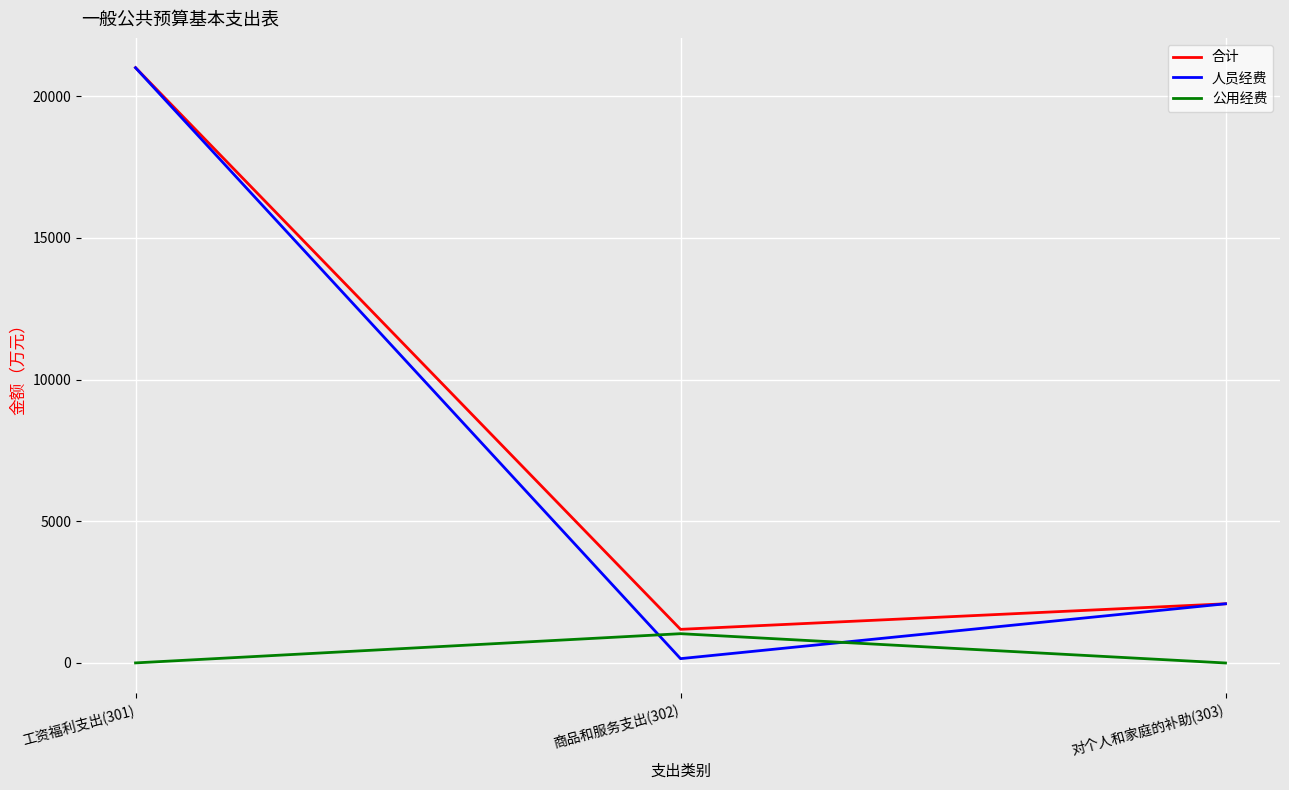

What position from the left is 商品和服务支出(302)?

2